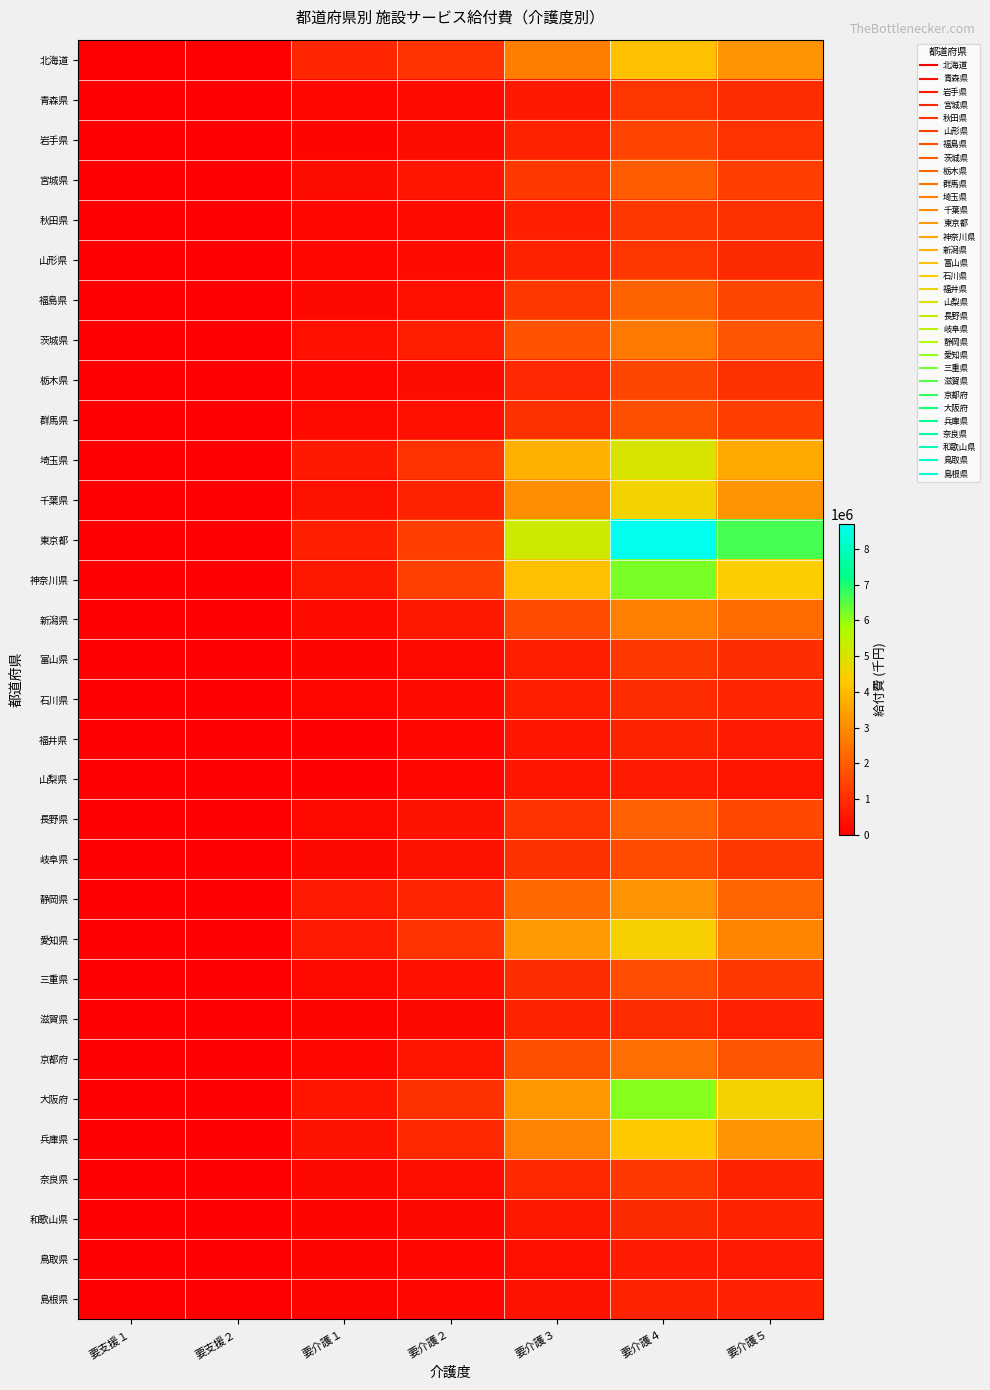

Between 要介護１ and 要介護５, which series saw the biggest shift?

東京都